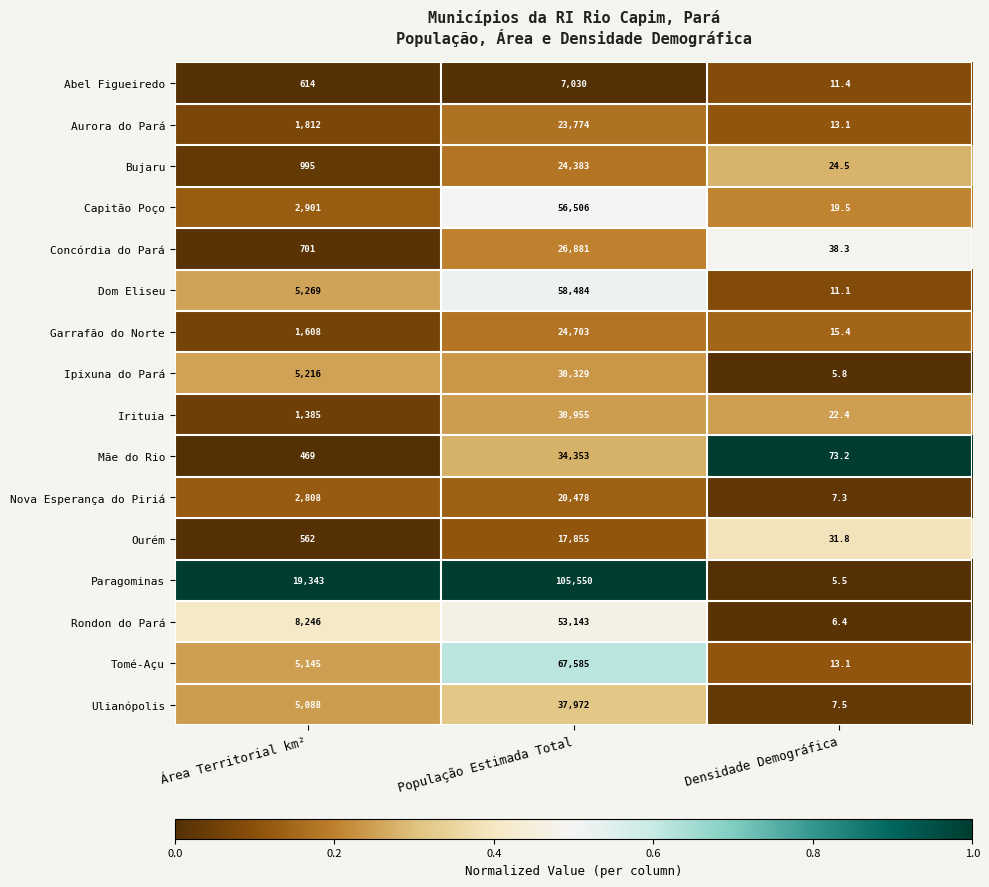

Between Área Territorial km² and População Estimada Total, which series saw the biggest shift?

Paragominas